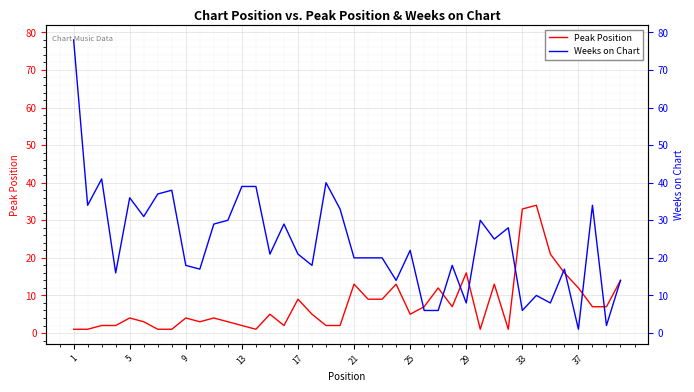

True or false: Peak Position and Weeks on Chart cross at least once.

True